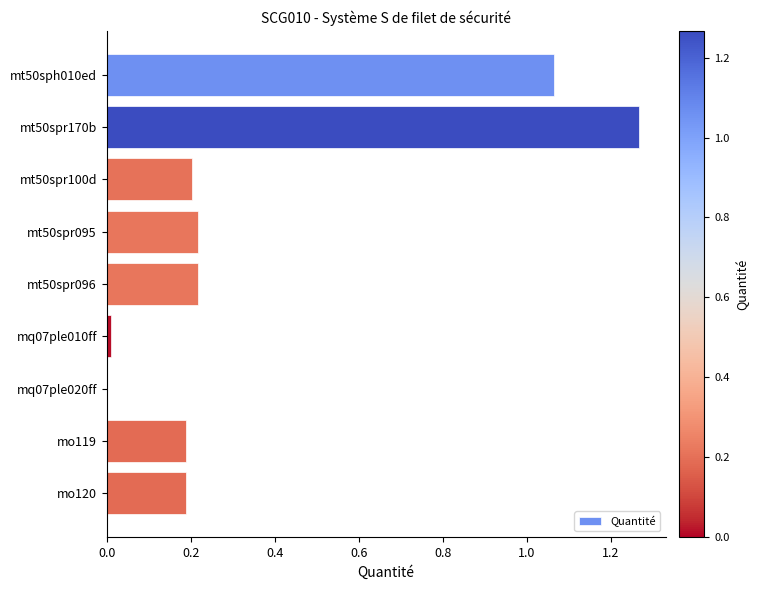

The value at mt50spr096 is 0.2. True or false?

True